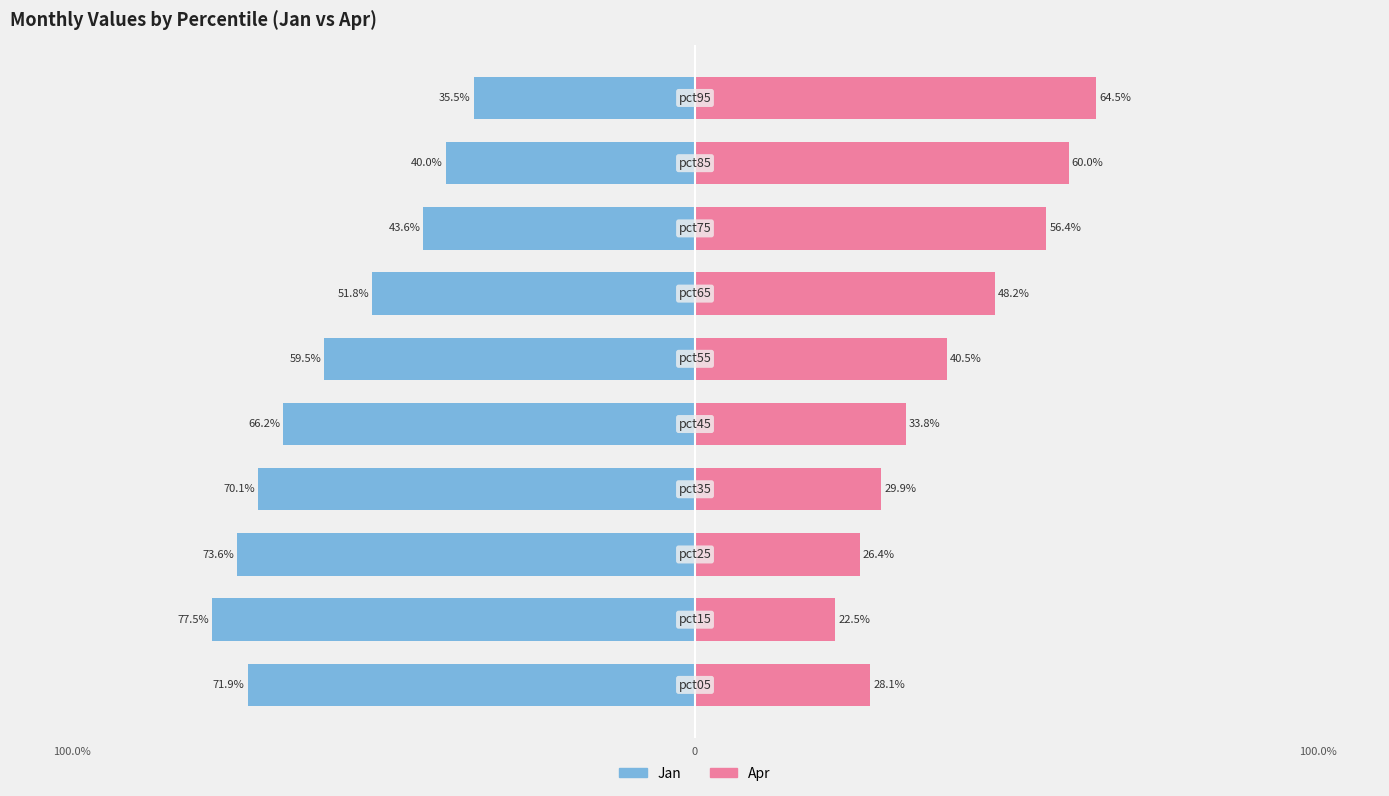

The value of Jan at 4 is -66.2. True or false?

True